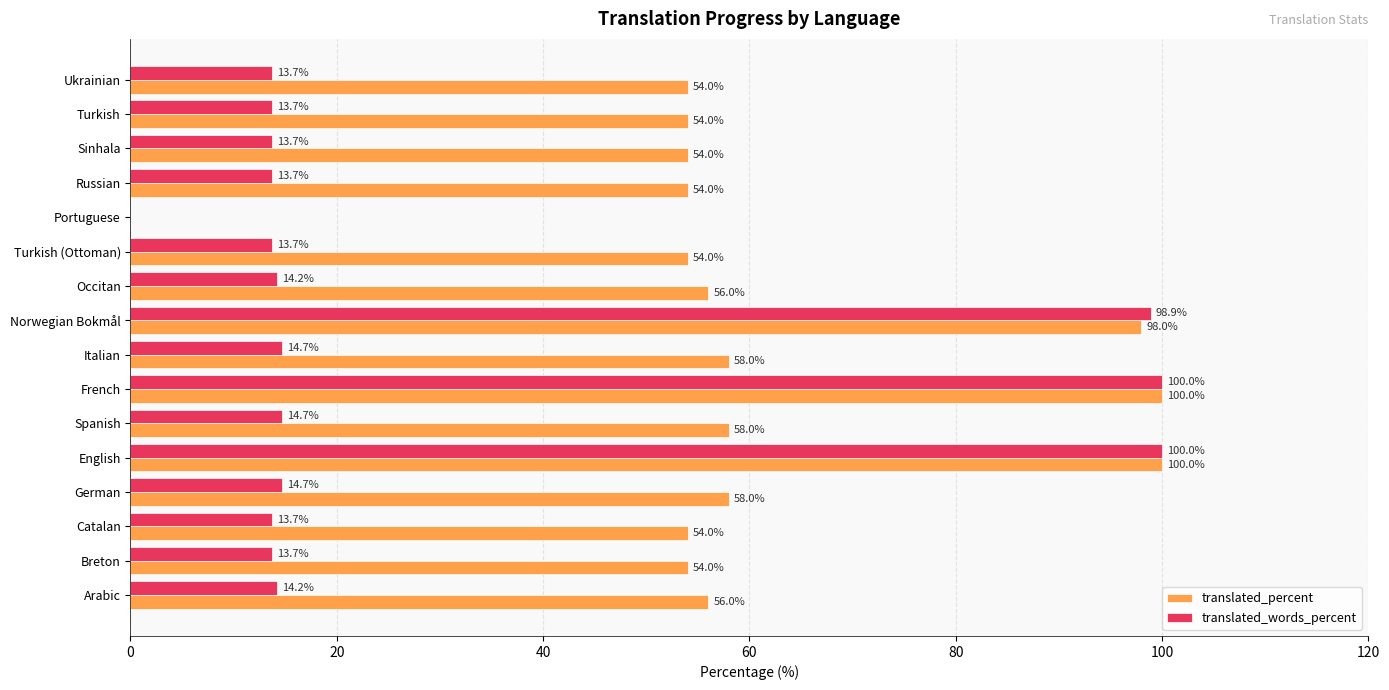

What is the sum of all translated_percent values?

962.0